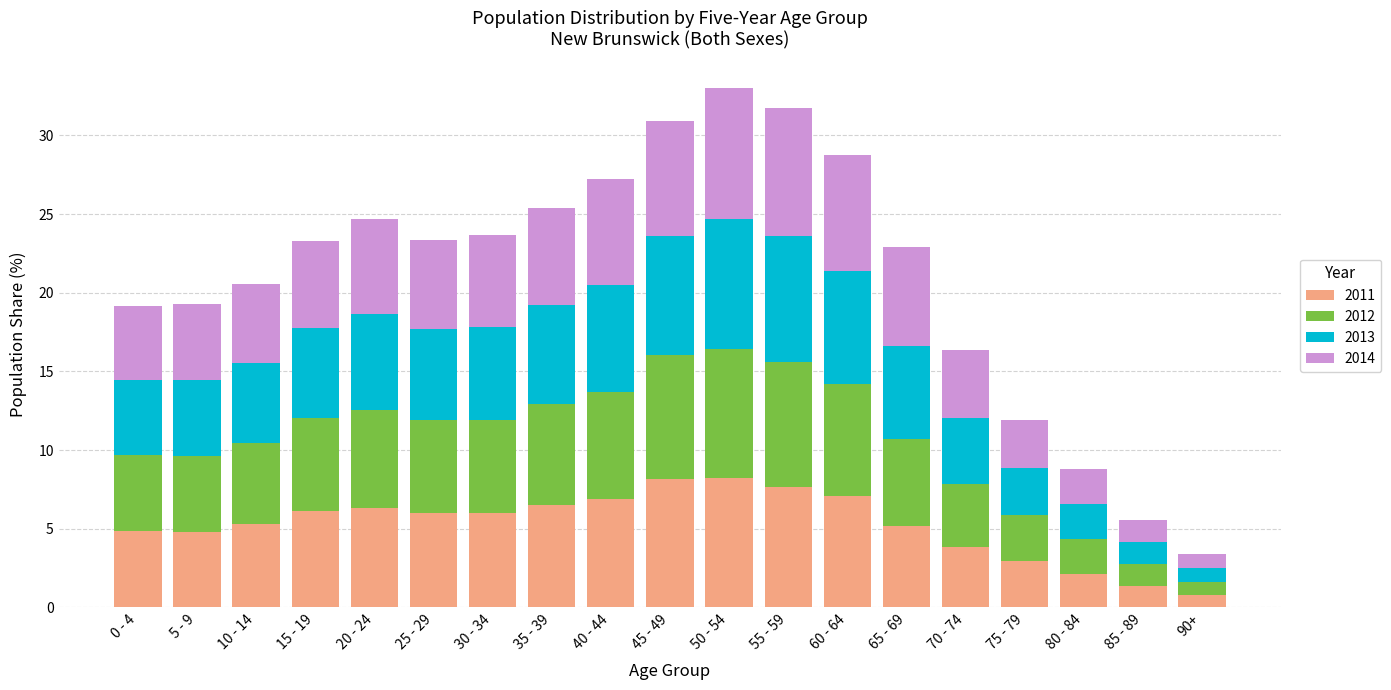

What is the maximum value for 2011?

8.2